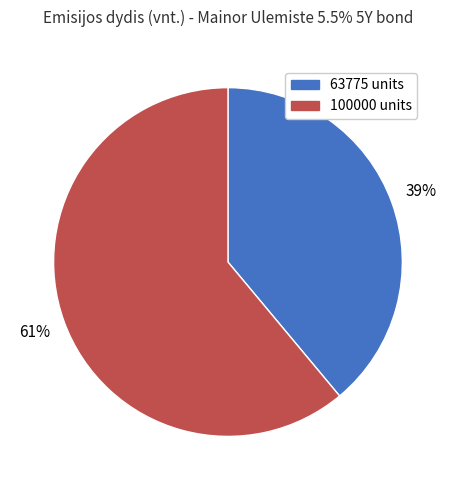

Approximately how many times larger is the value at 63775 compared to 100000?

0.6